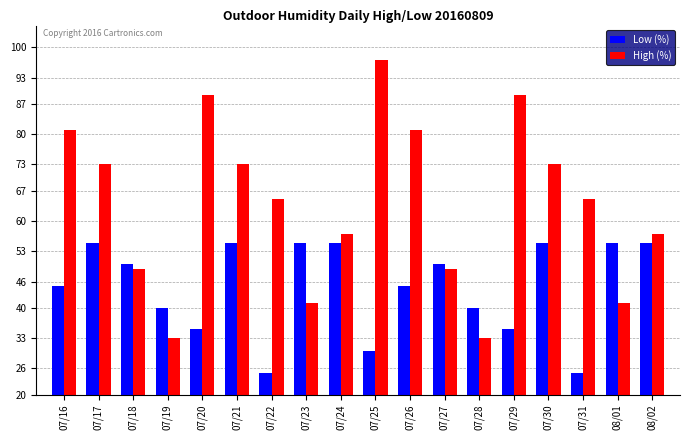

Rank the series by their maximum value, from highest to lowest.

High (%), Low (%)